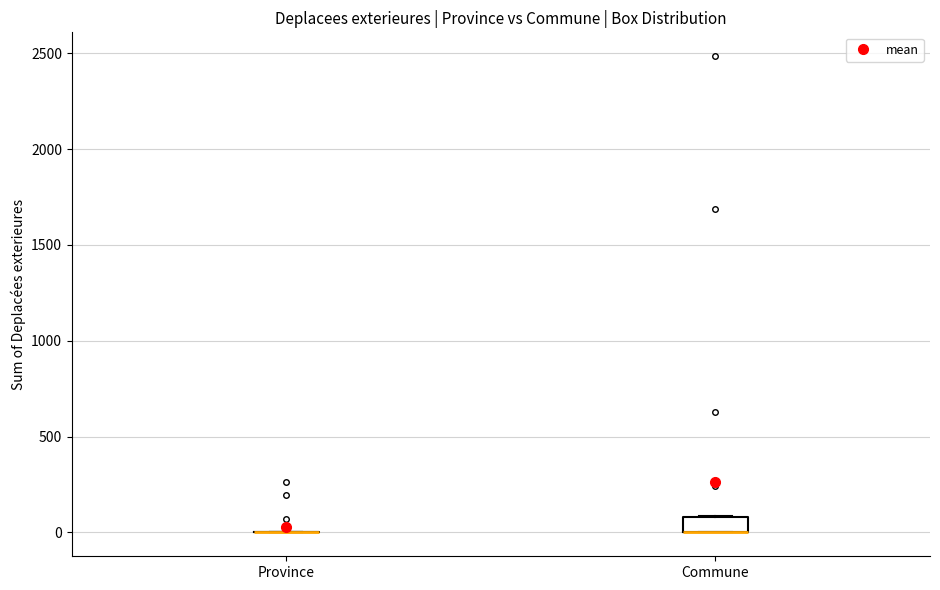

Where is the upper edge of the box for Commune on the y-axis? The values are not printed on the chart, so give them approximately, as read against the axis.

100